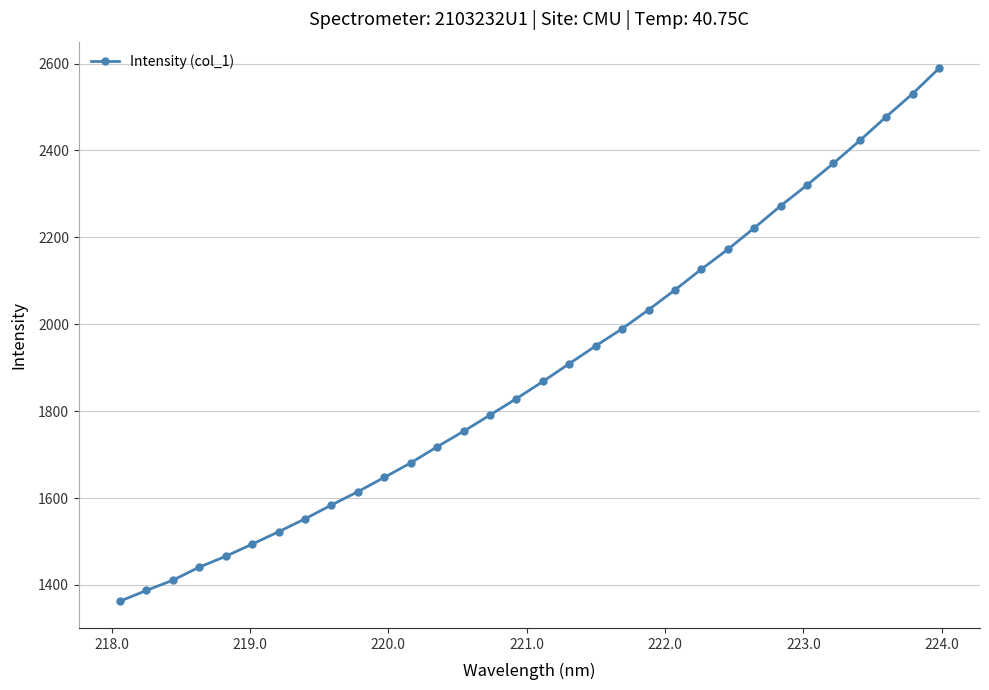

What is the minimum value shown in the chart?

1362.4